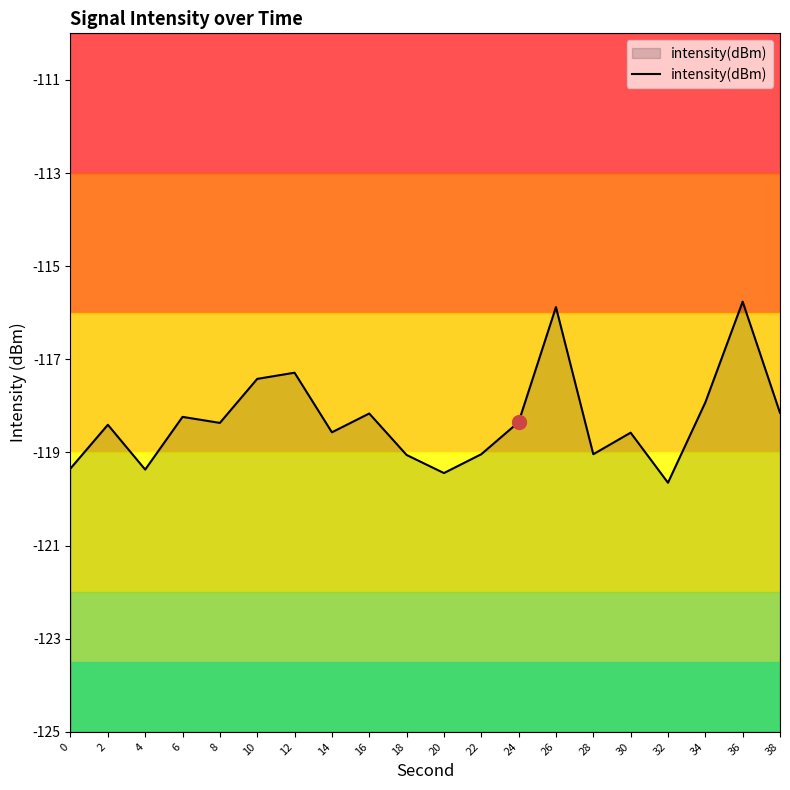

What is the sum of all values?

-2366.0